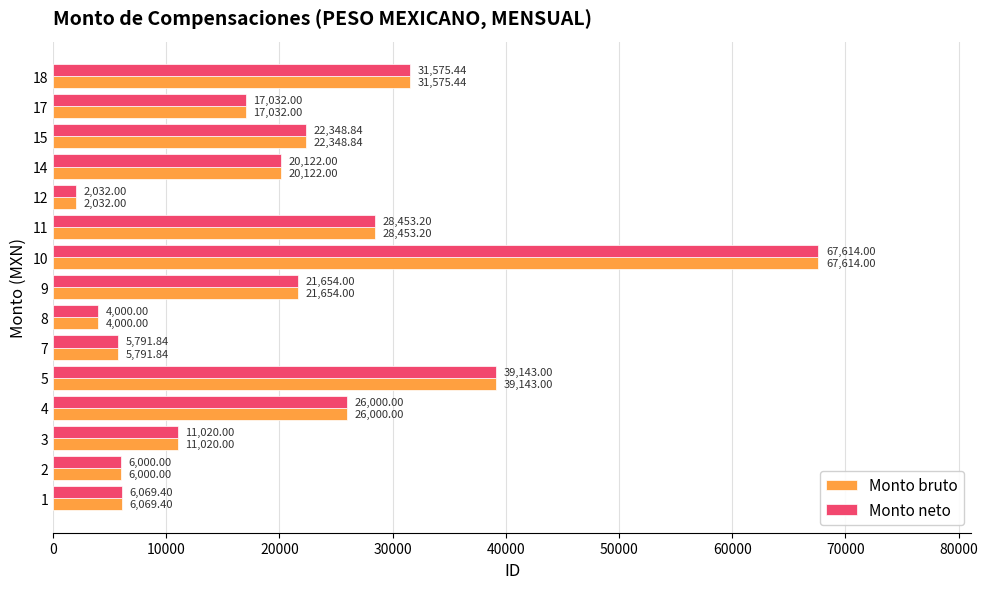

Rank the categories by Monto neto value from highest to lowest.

10, 5, 18, 11, 4, 15, 9, 14, 17, 3, 1, 2, 7, 8, 12